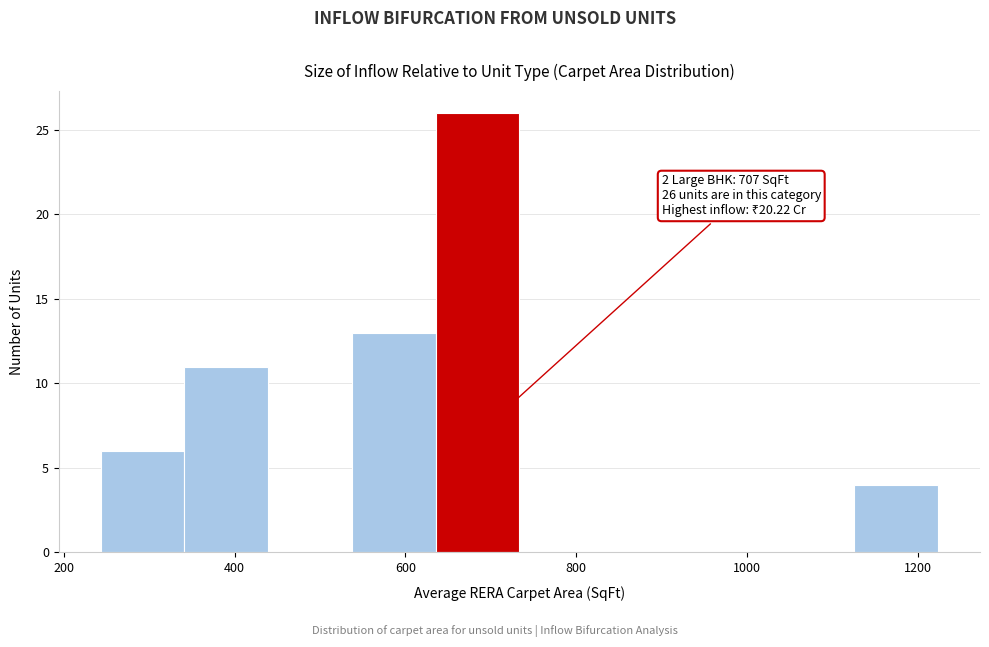

Over which range of the x-axis is the bar tallest?

640 to 740